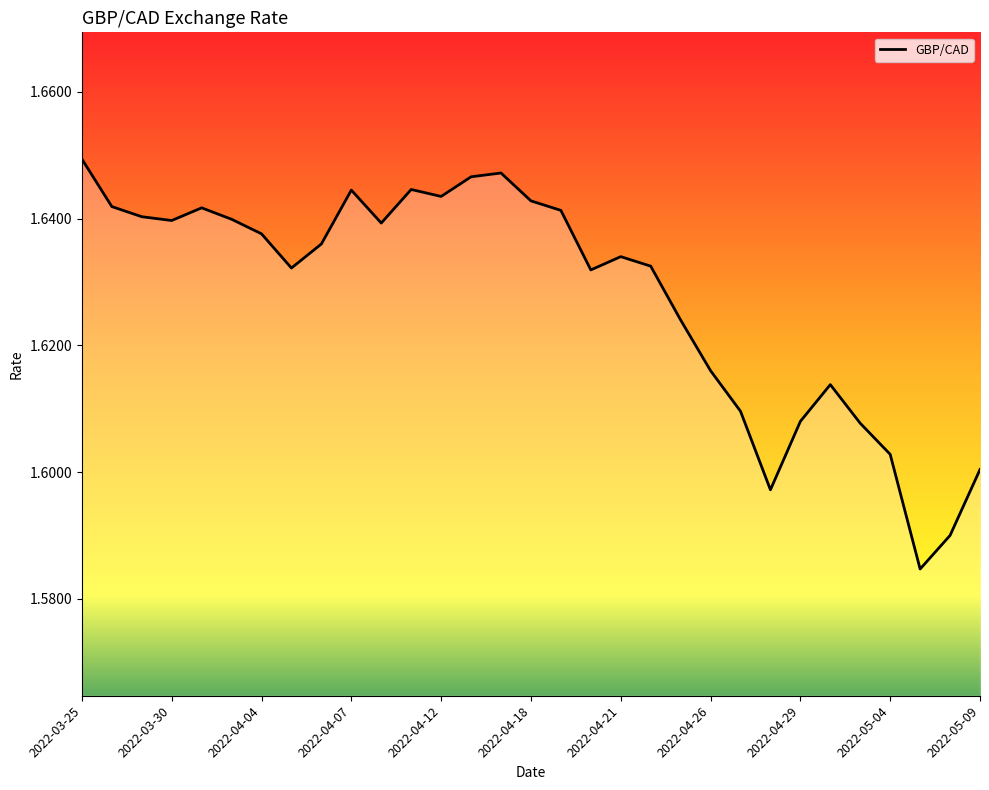

Does the chart have visible grid lines?

No